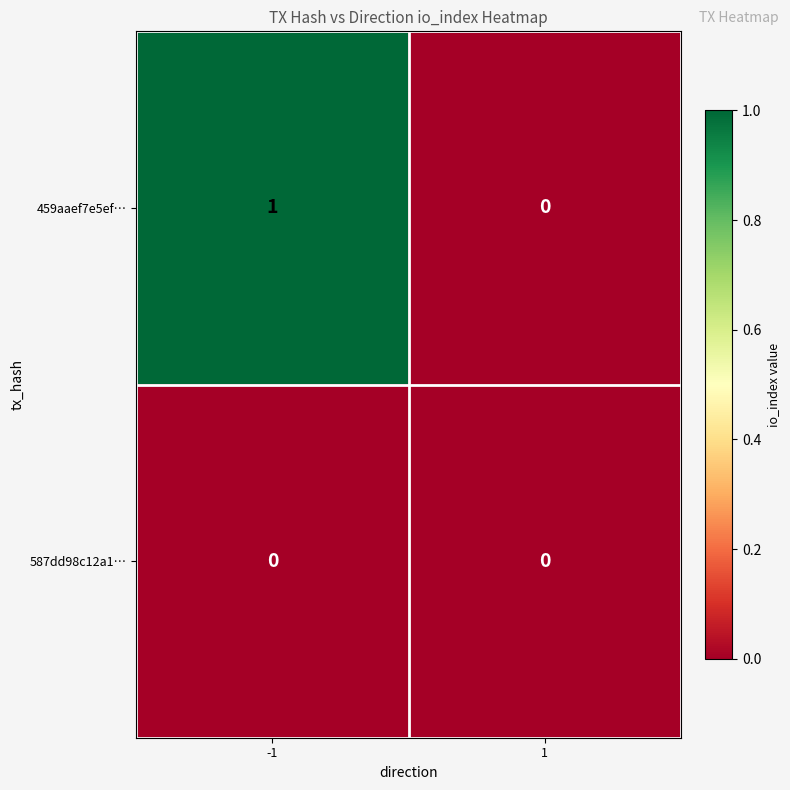

List the series in order of their overall mean, highest first.

459aaef7e5ef…, 587dd98c12a1…